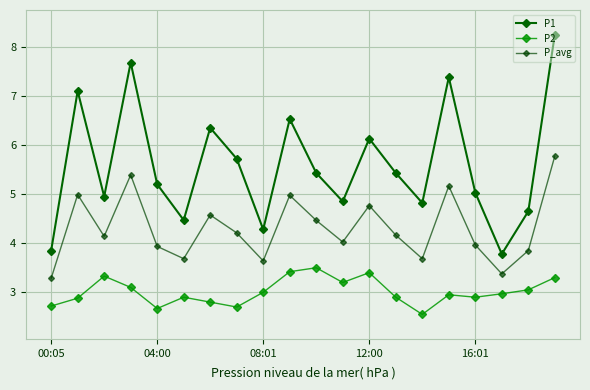

What is the label of the 19th point from the left?

18